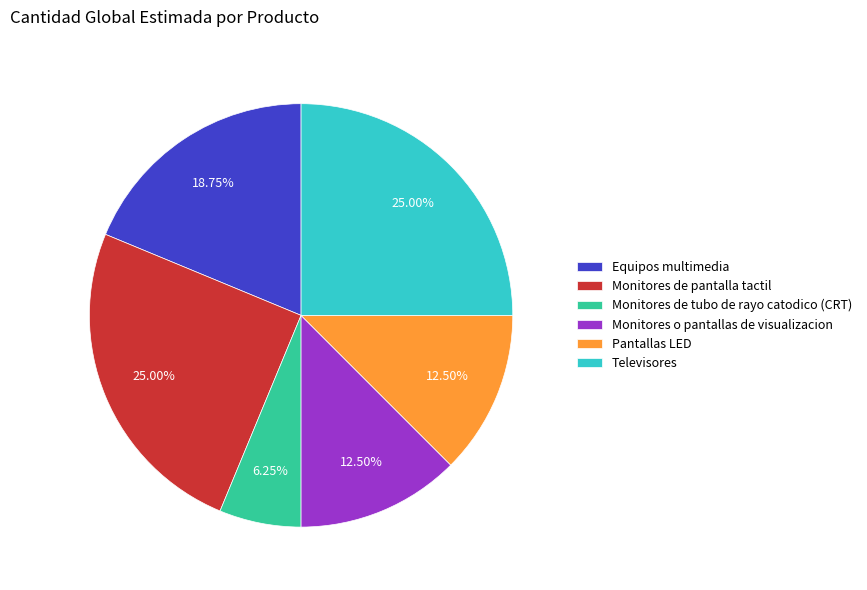

Is it true that Monitores de tubo de rayo catodico (CRT) is 6% of the pie?

True